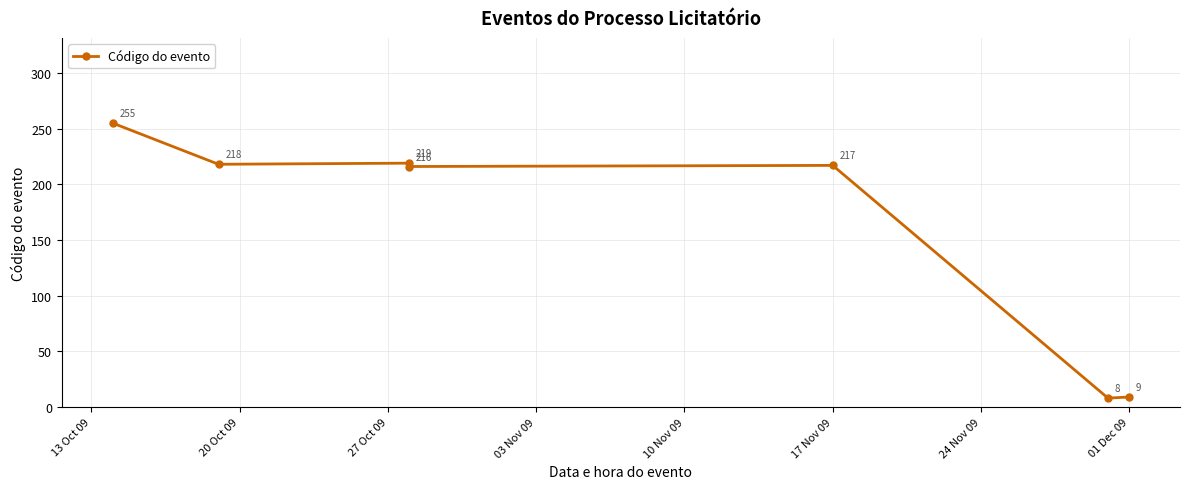

True or false: there are more than 1 points higher than both neighbors.

True